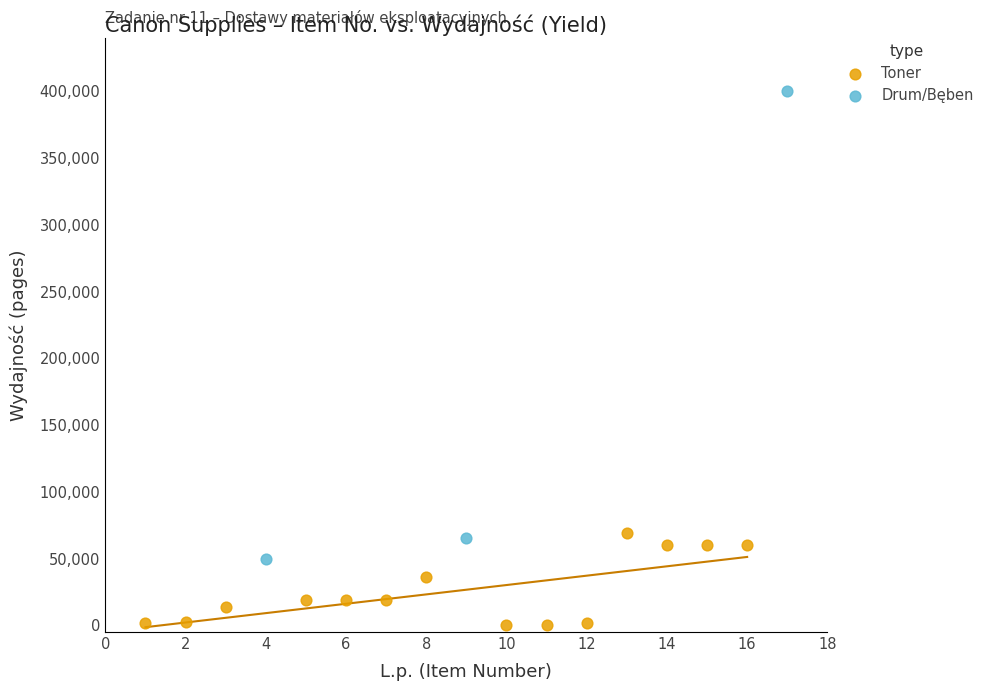

Which series contains the lowest Y value?

Toner